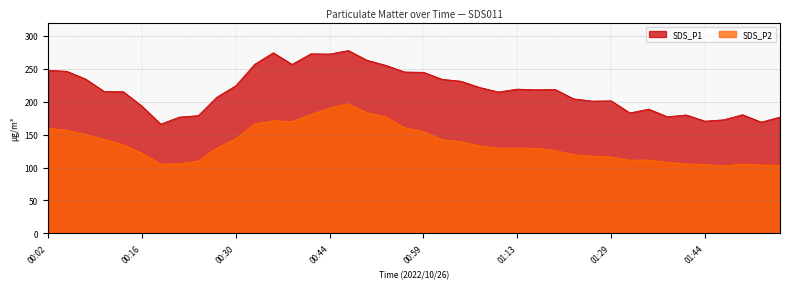

Where does the SDS_P1 series first go above 218?

00:02